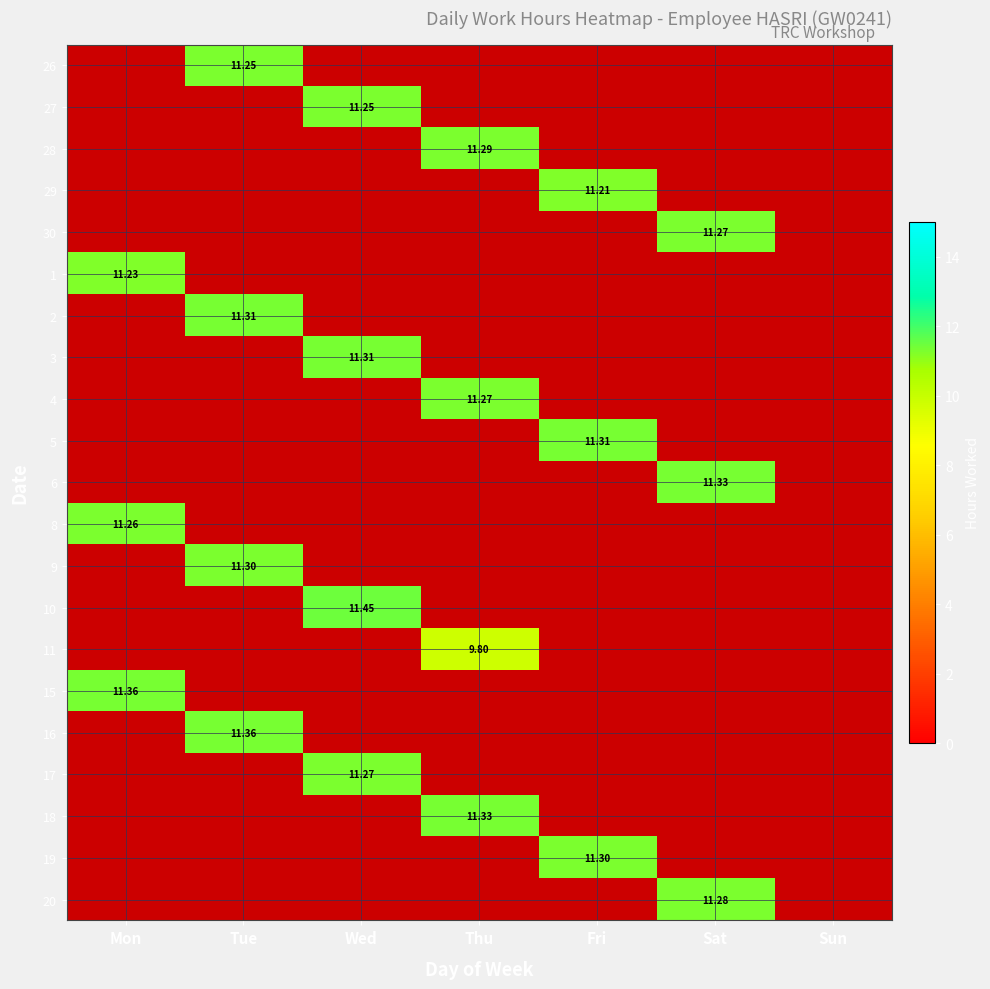

How many series are shown in this chart?

21